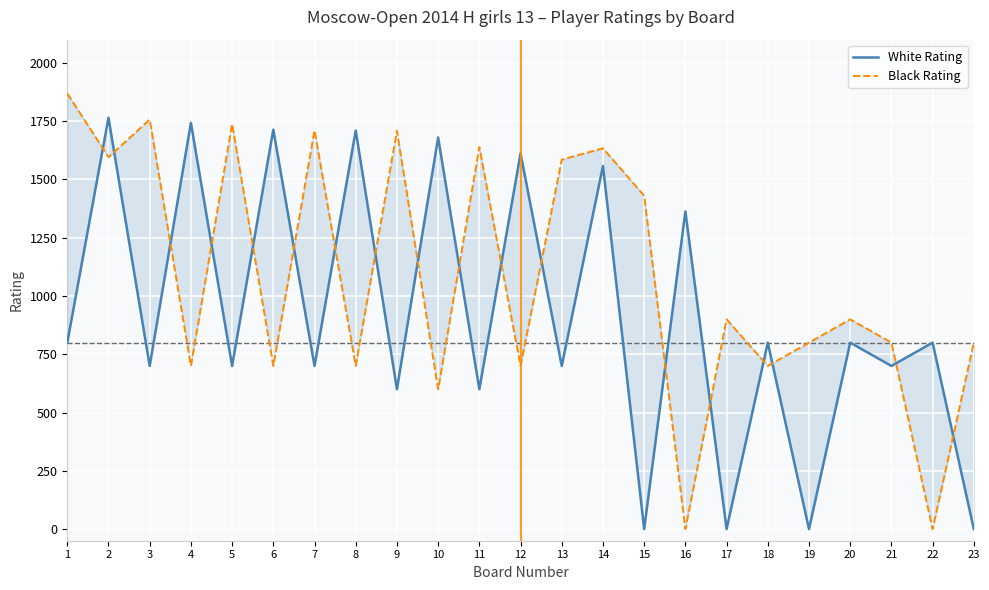

How many data points does each series have?

23